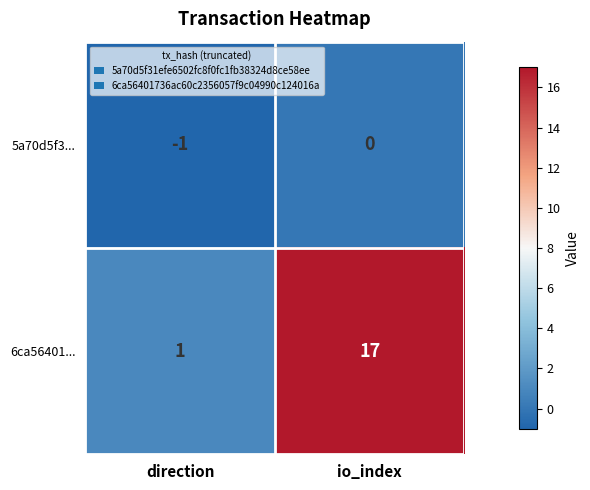

What is the difference between the 6ca56401... values at io_index and direction?

16